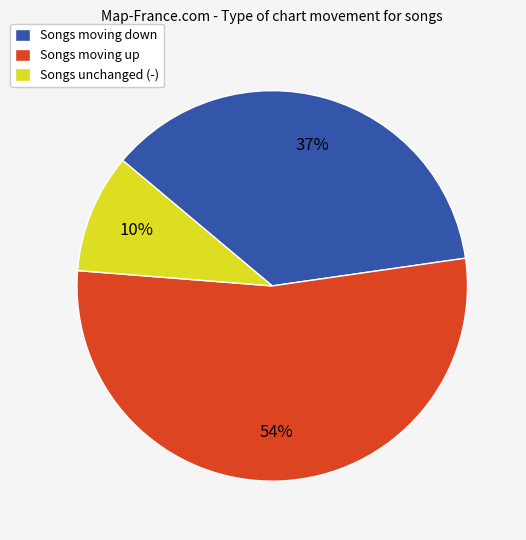

How many segments does this pie chart have?

3